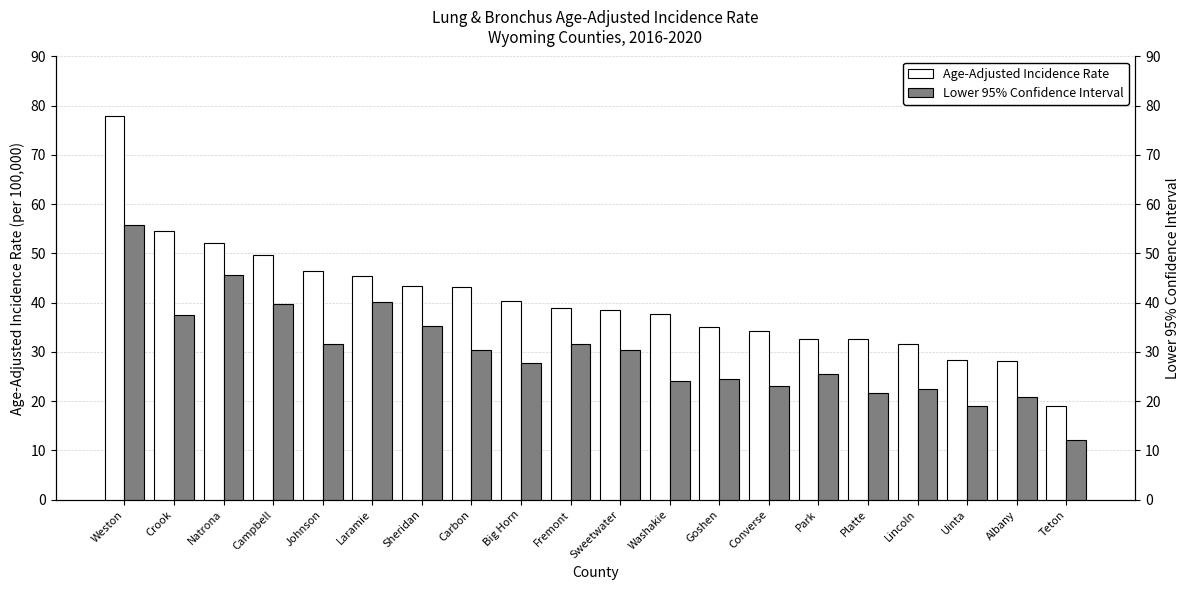

How many data points in Age-Adjusted Incidence Rate are less than 38?

9